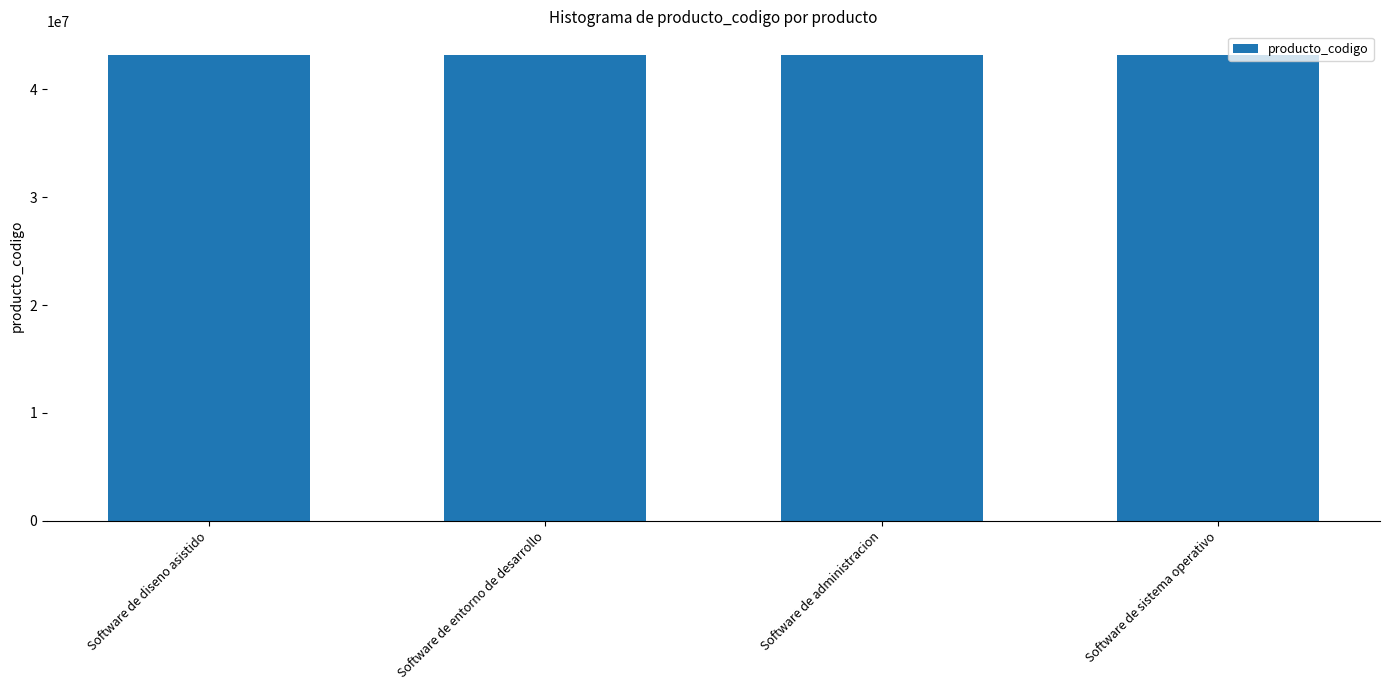

Approximately how many times larger is the value at Software de sistema operativo compared to Software de diseno asistido?

1.0